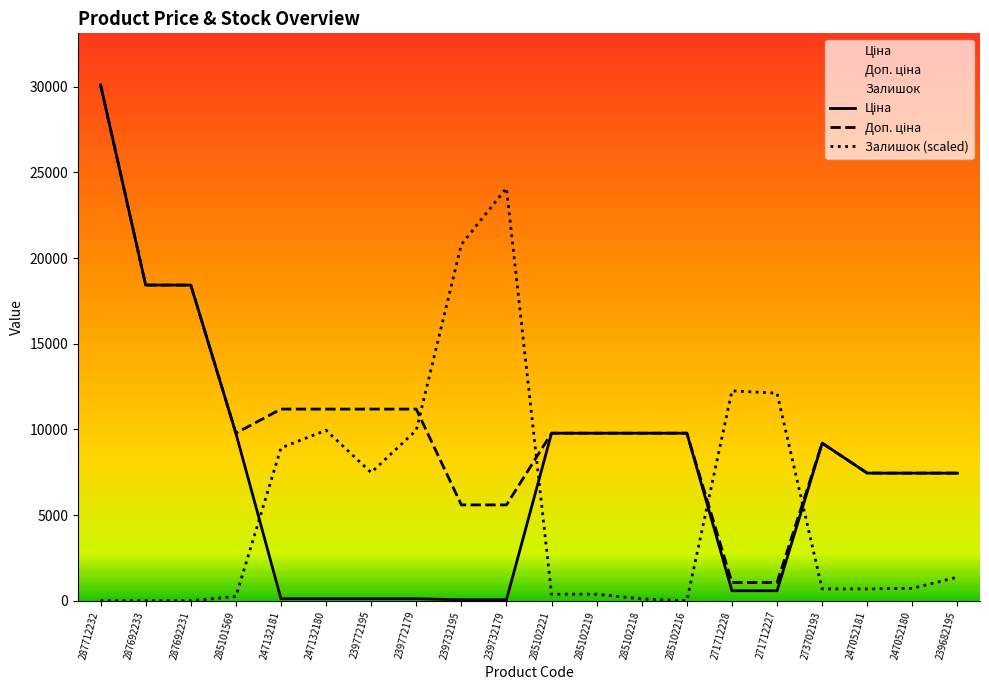

At which category does the chart reach its peak across all series?

287712232